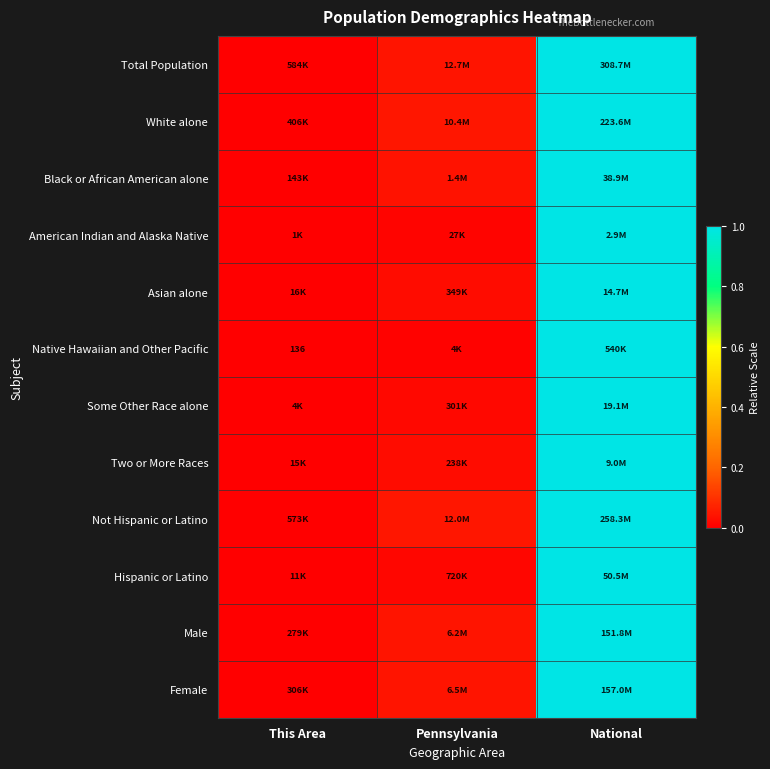

Is it true that Male equals 1.0 at National?

True